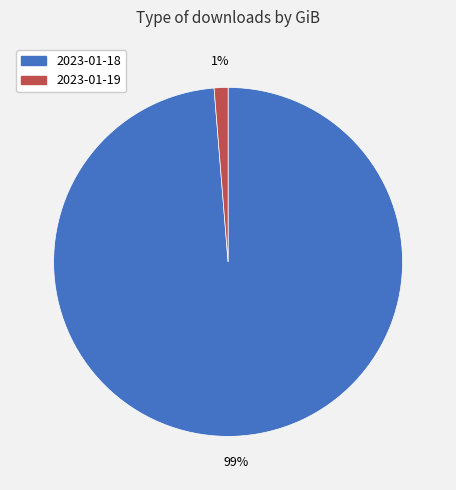

What is the largest slice in the pie chart?

2023-01-18